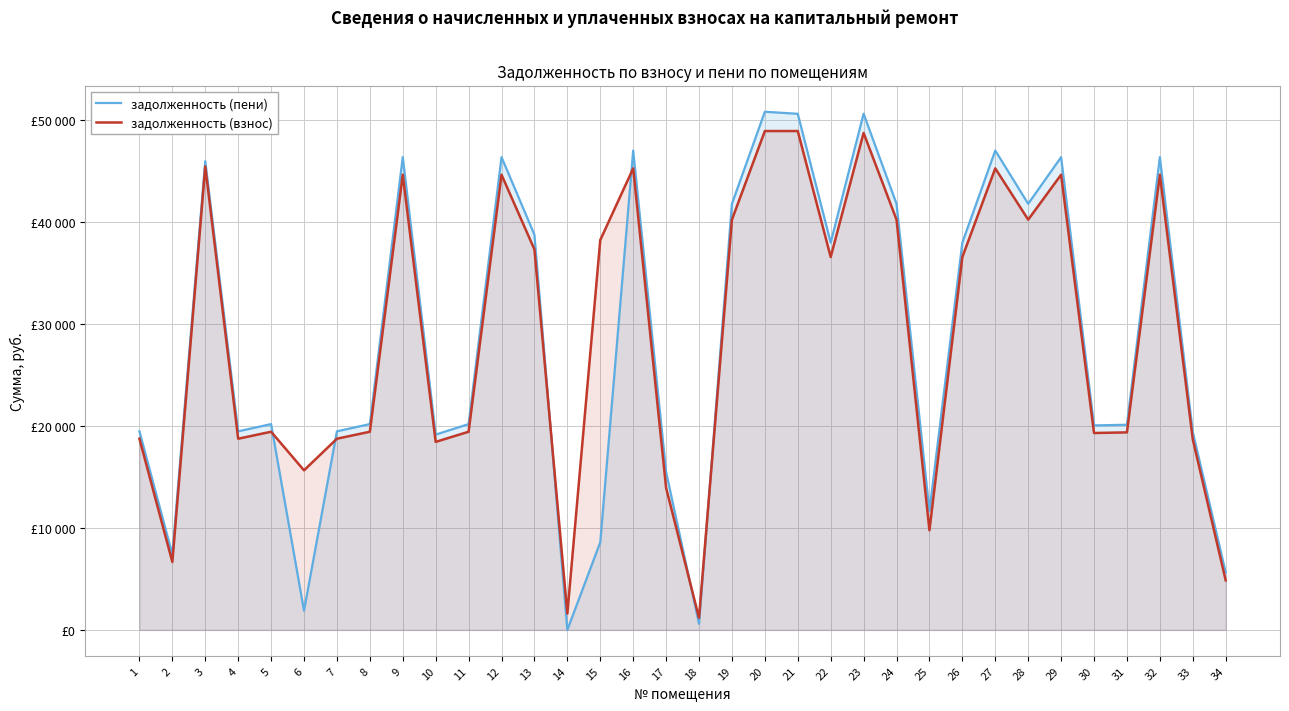

Count the number of categories in the chart.

34